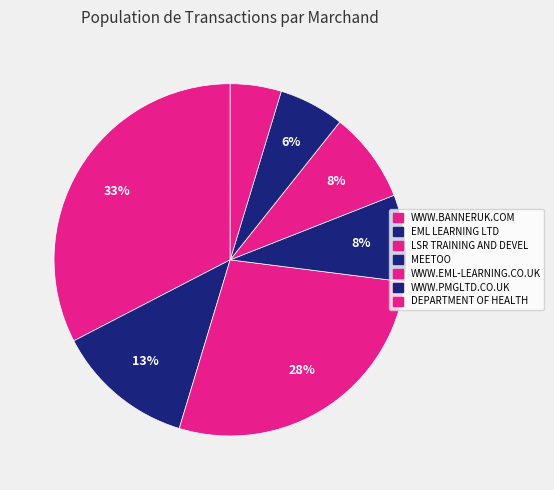

True or false: EML LEARNING LTD accounts for 13% of the total.

True